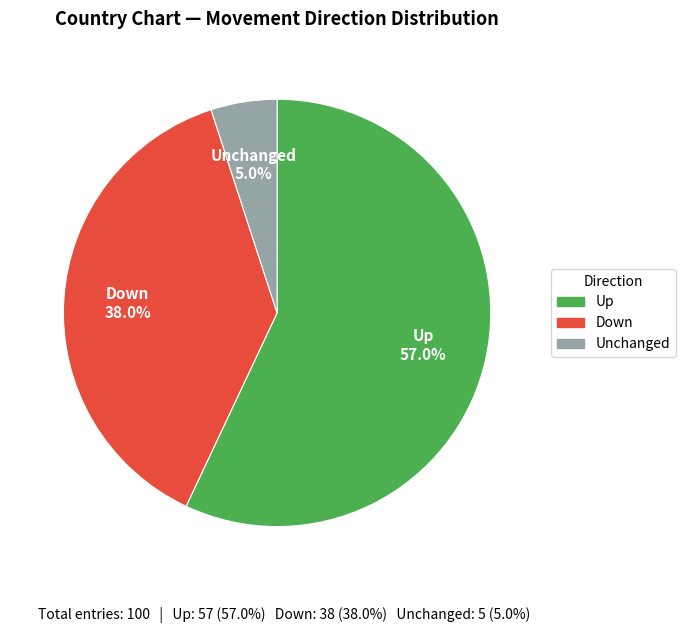

Which slice is the largest?

Up